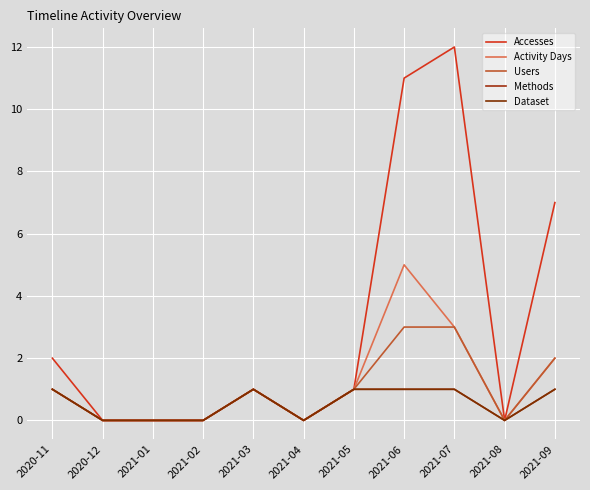

Does the chart have visible grid lines?

Yes